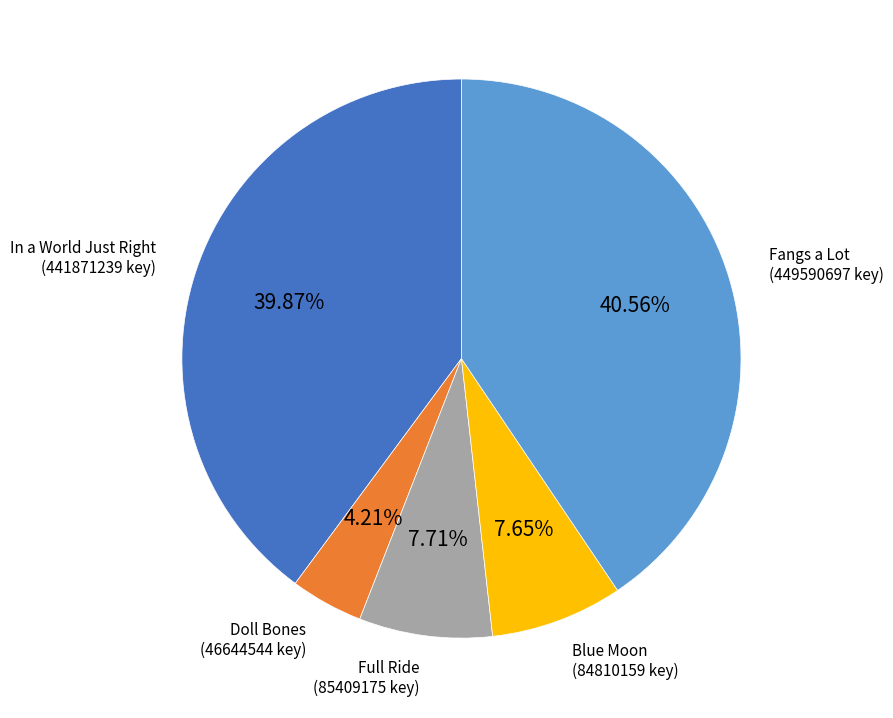

To the nearest percent, what portion does Full Ride represent?

8%